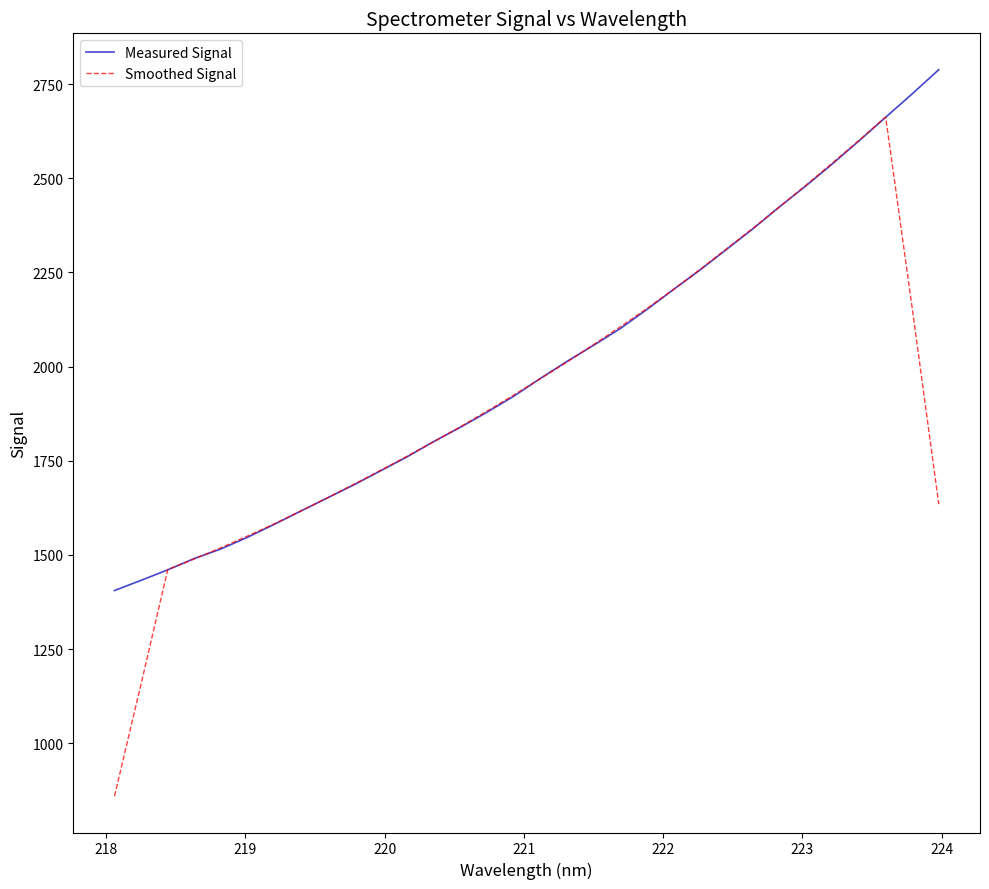

What is the difference between the second highest and second lowest values in the Smoothed Signal series?

1442.9